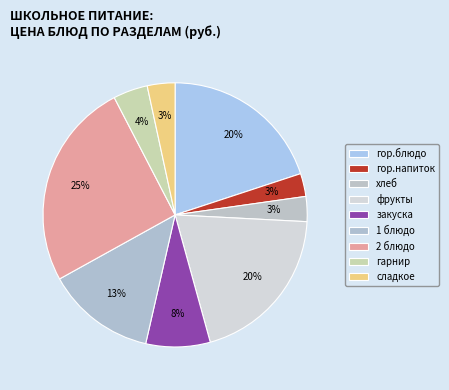

To the nearest percent, what is the average slice percentage?

11%